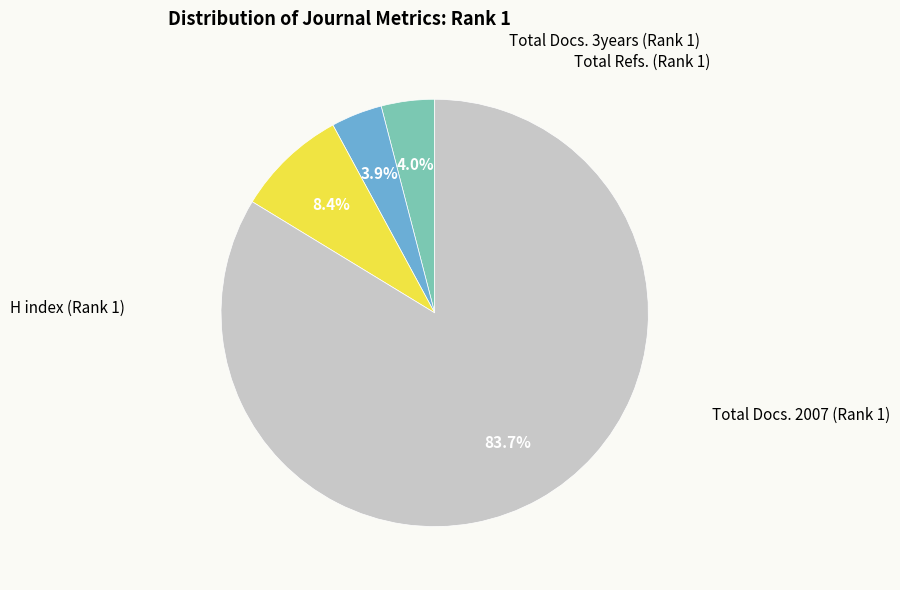

The Total Refs. (Rank 1) slice represents 84% of the pie. True or false?

True